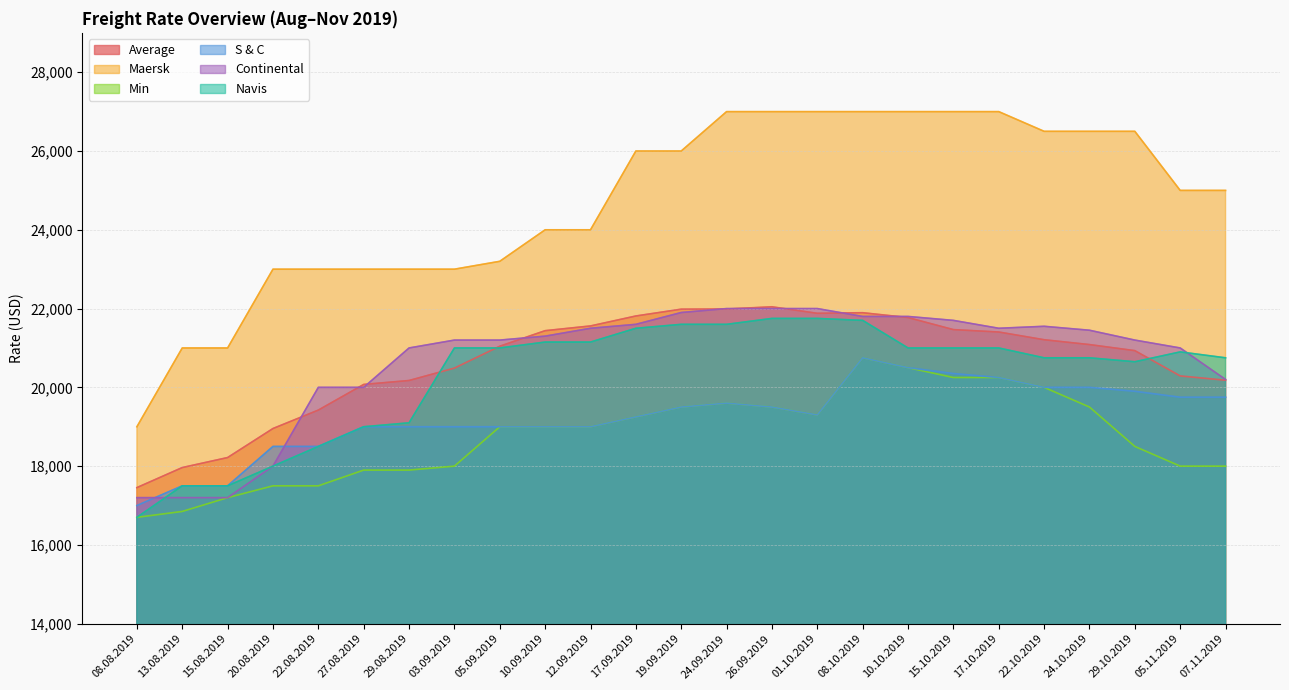

At which label does Min reach its minimum?

08.08.2019